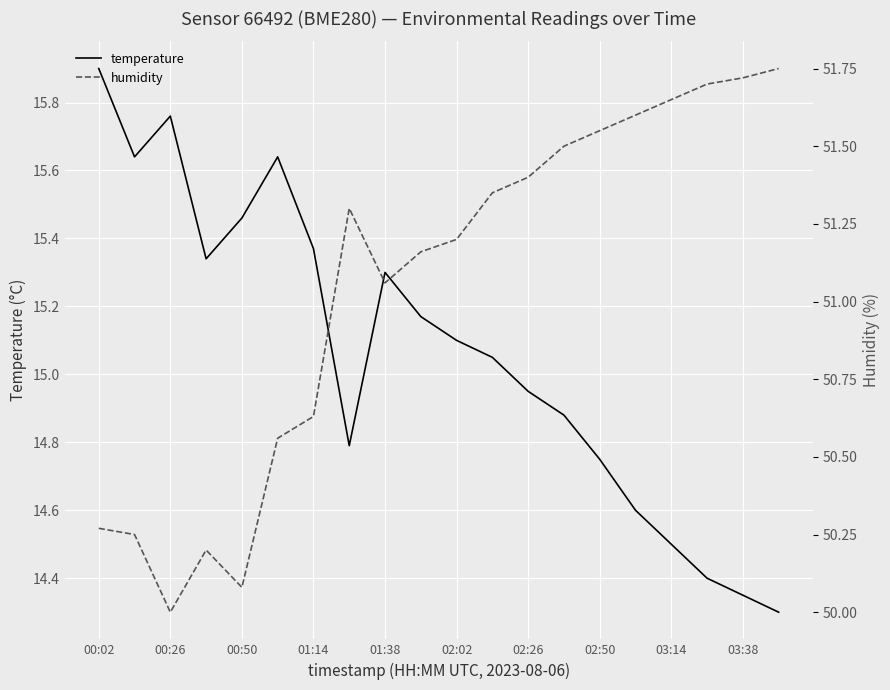

At which label does temperature first exceed 15?

00:02